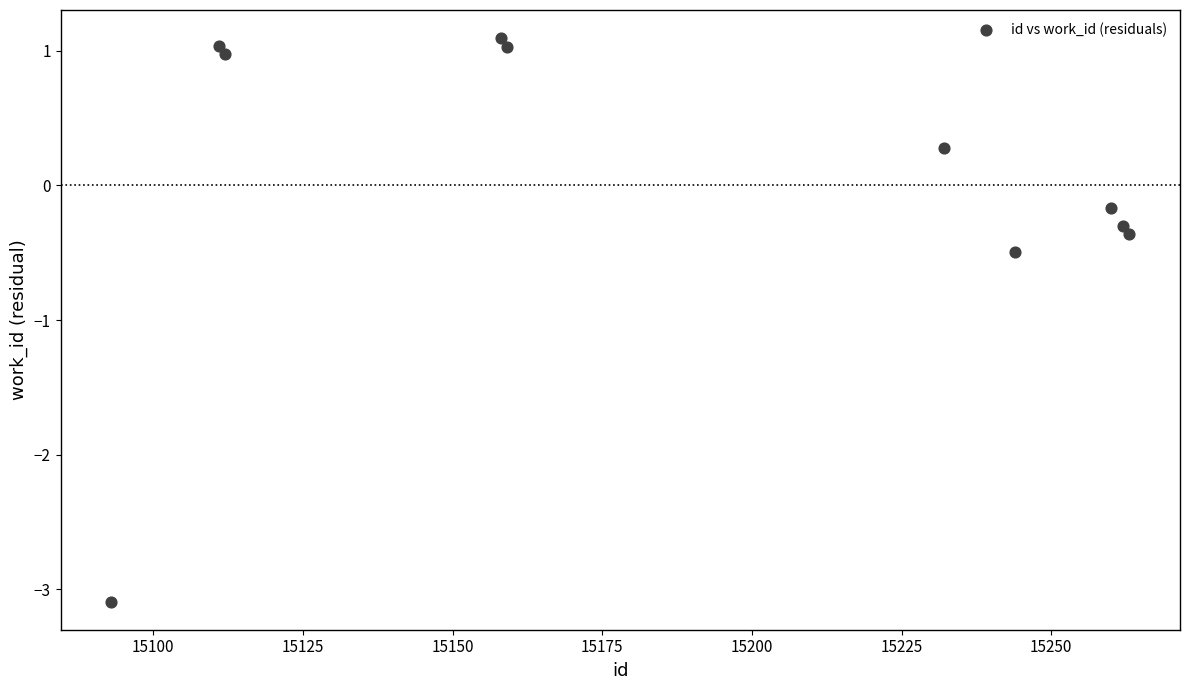

What is the average X value?

15189.4